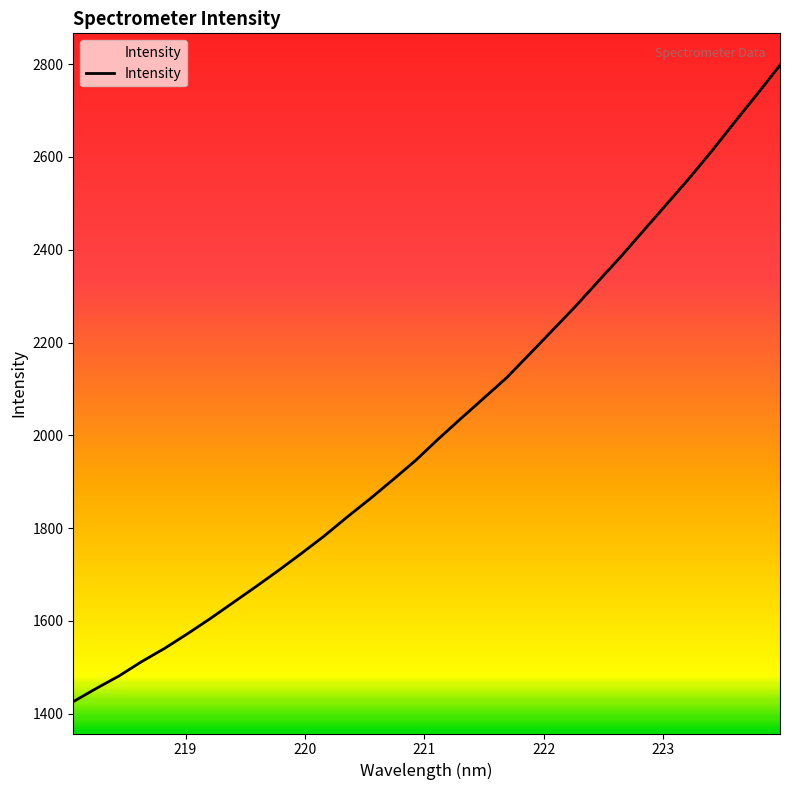

Reading right to left, list all the values displayed in this chart.

2797.6	2735.3	2674.4	2612.4	2553.2	2496.8	2440.7	2384.5	2330.9	2276.9	2225.8	2174.8	2124.2	2080.3	2036.6	1992.1	1945.7	1903.9	1862.9	1823.8	1783.2	1745.6	1709.1	1673.9	1639.4	1605.1	1572.3	1540.9	1512.5	1481.4	1454.4	1426.1